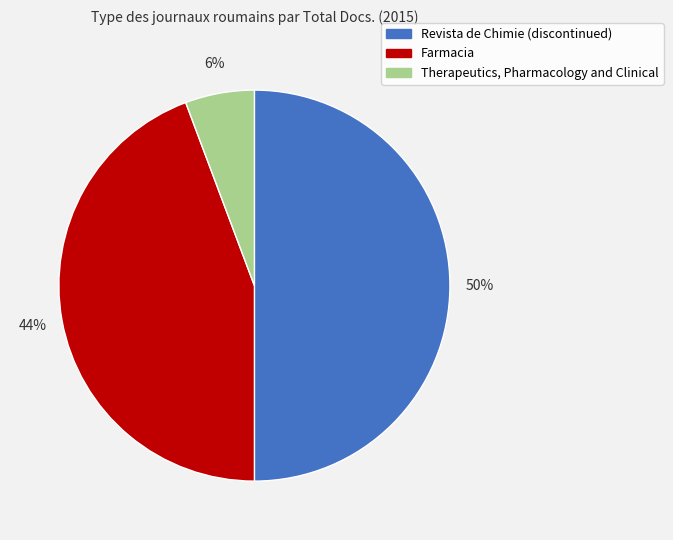

Is the sum of Revista de Chimie (discontinued) and Farmacia greater than half?

Yes